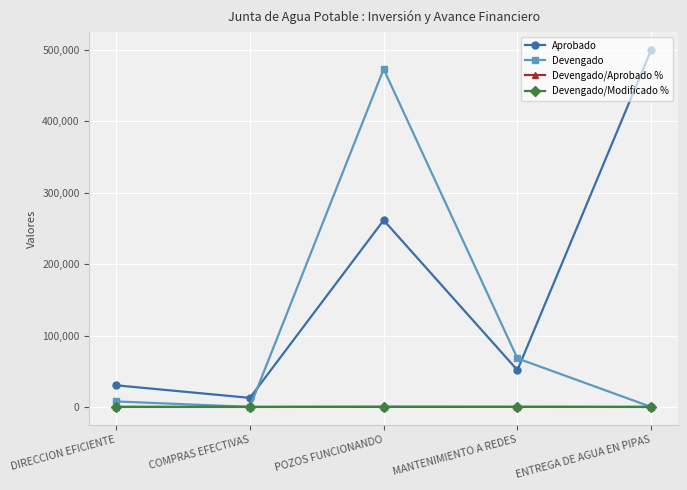

At which category does Aprobado reach its first local valley?

COMPRAS EFECTIVAS